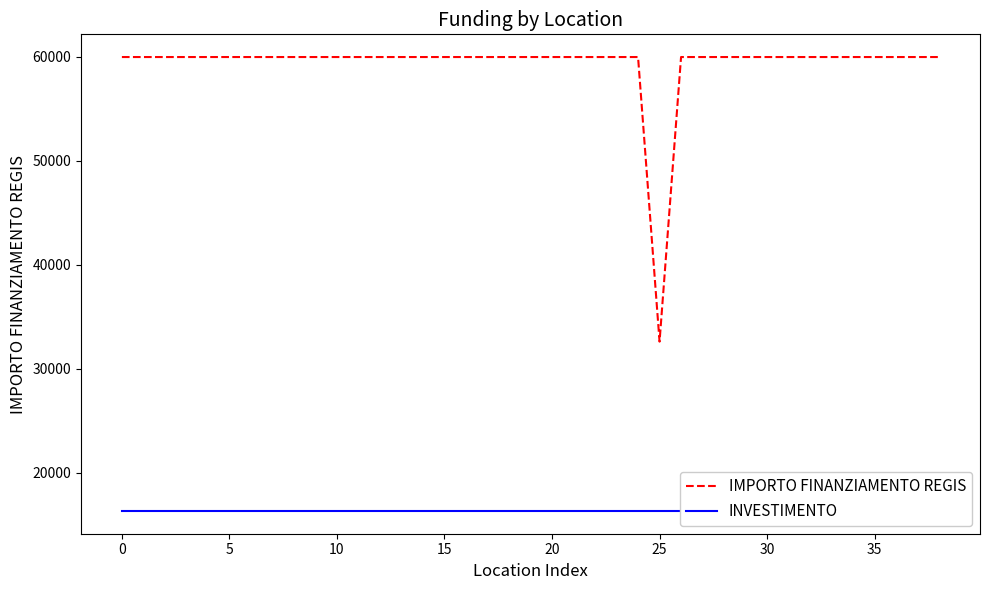

What are all the series names shown in the legend?

IMPORTO FINANZIAMENTO REGIS, INVESTIMENTO